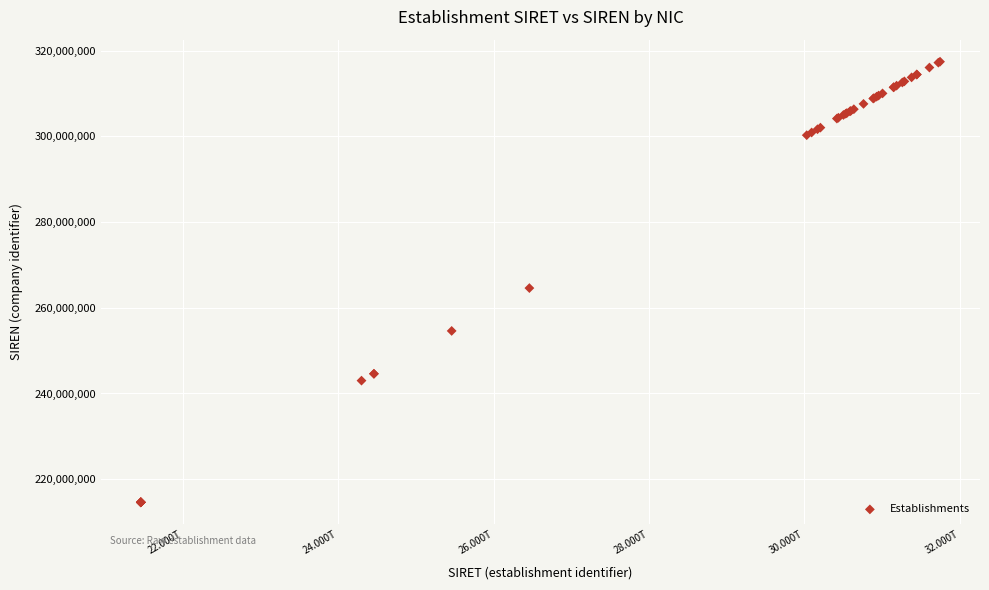

What Y value in the scatter plot is closest to 266025877?

264604331